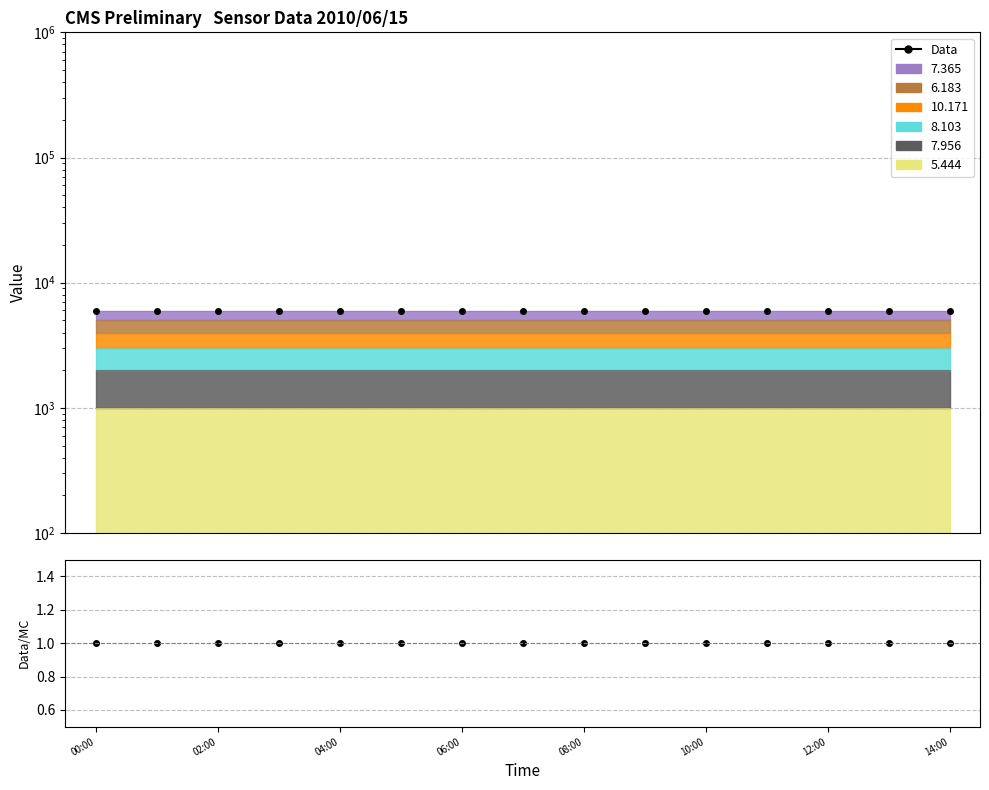

How many categories are shown in the chart?

15